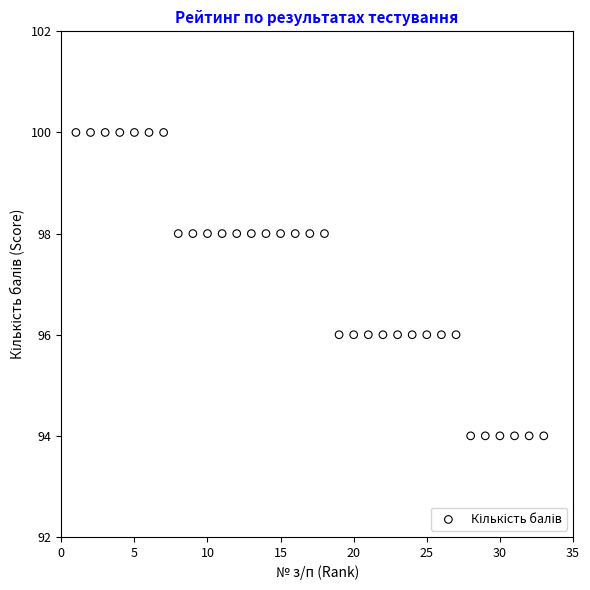

What is the range of Y values (max minus min)?

6